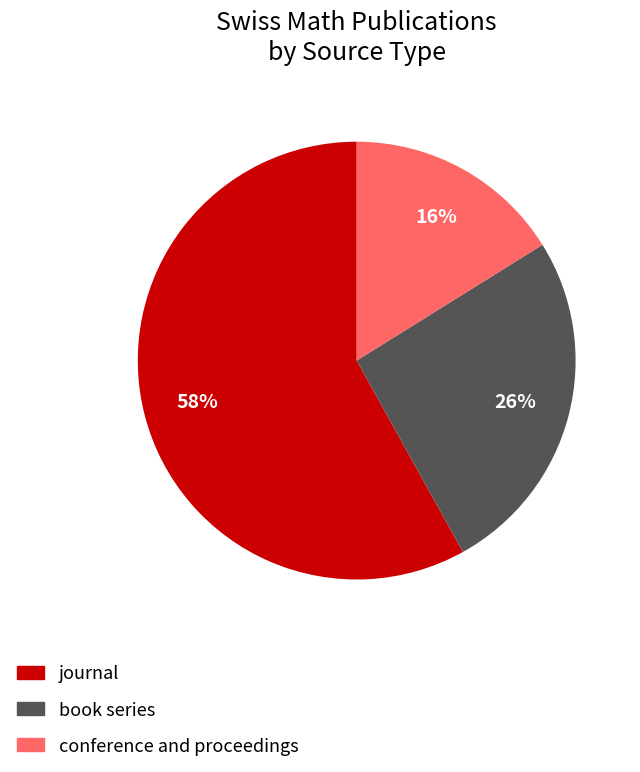

Does journal represent more than half of the total?

Yes